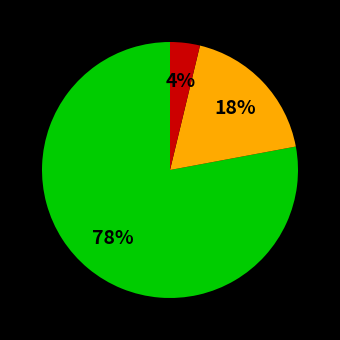

Does any single category account for the majority?

Yes